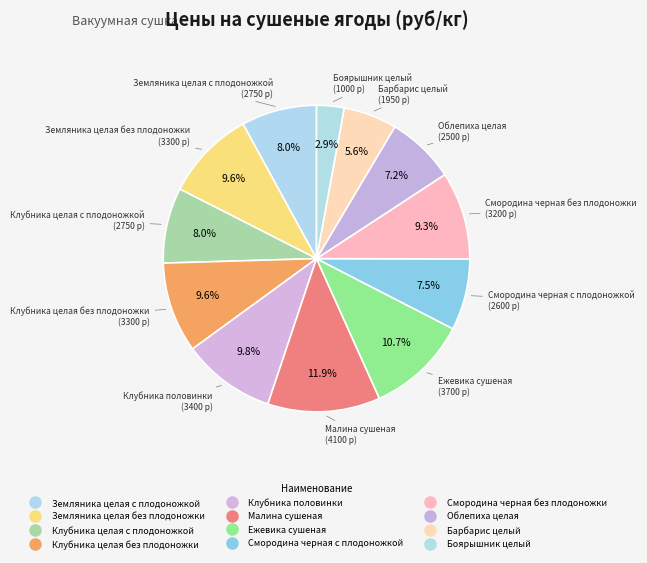

What is the largest slice in the pie chart?

Малина сушеная